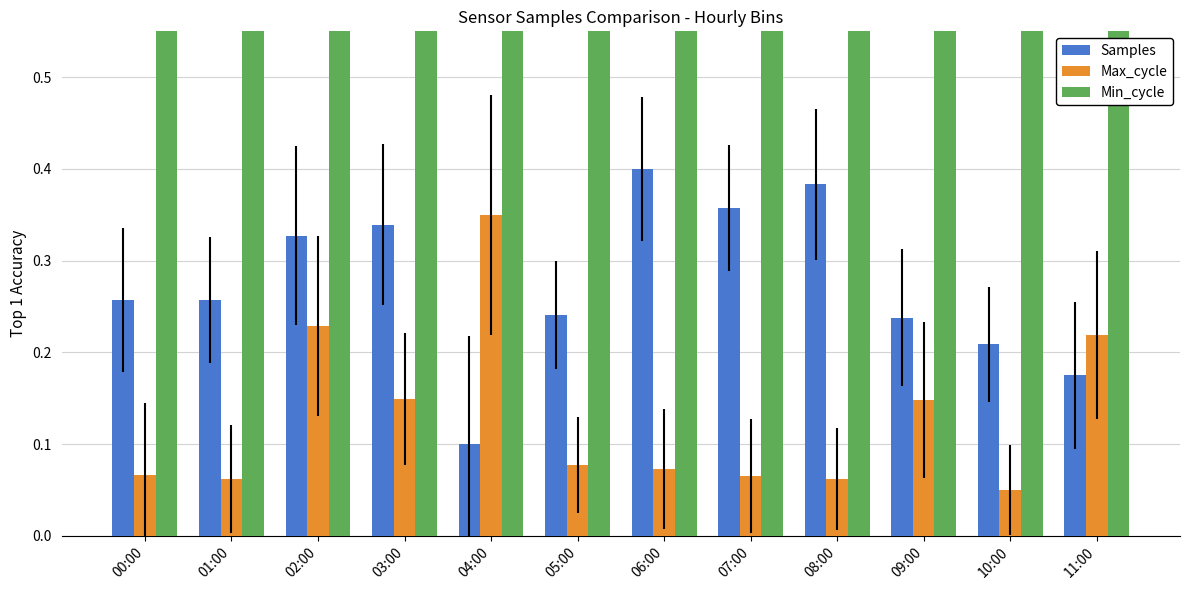

Which category has the lowest value in the Max_cycle series?

10:00